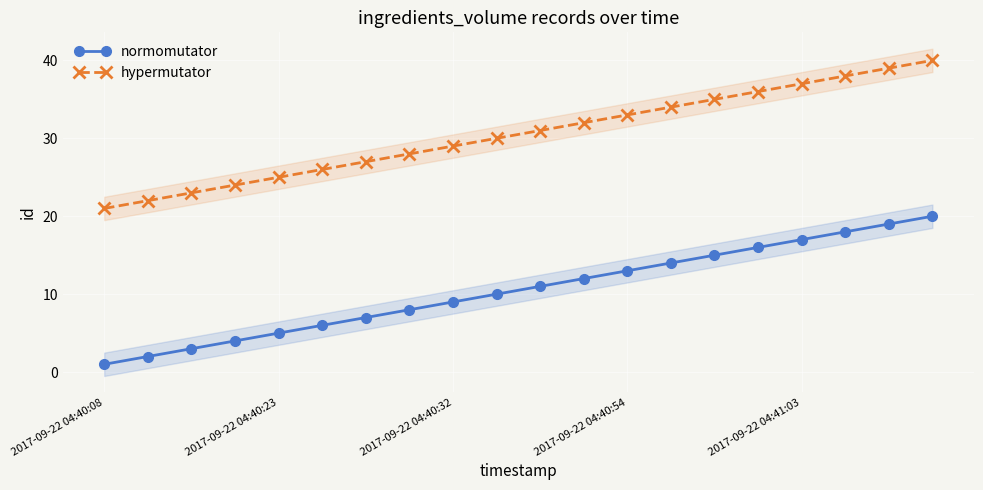

The value of hypermutator at 2017-09-22 04:40:23 is 11. True or false?

False